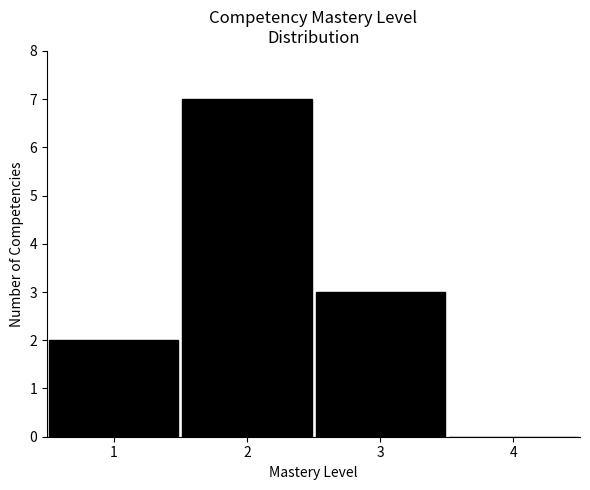

Reading left to right, list every bar in this chart as the range it spans on the x-axis followed by its height. The values are not printed on the chart, so give them approximately, as read against the axis.

0.5 to 1.5: 2
1.5 to 2.5: 7
2.5 to 3.5: 3
3.5 to 4.5: 0